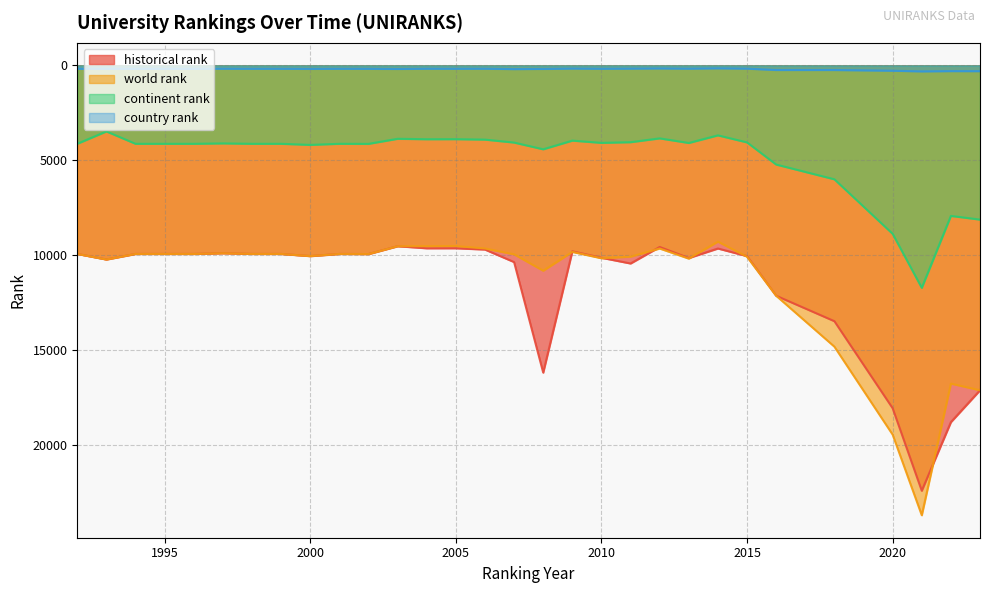

How many lines are shown in the chart?

4